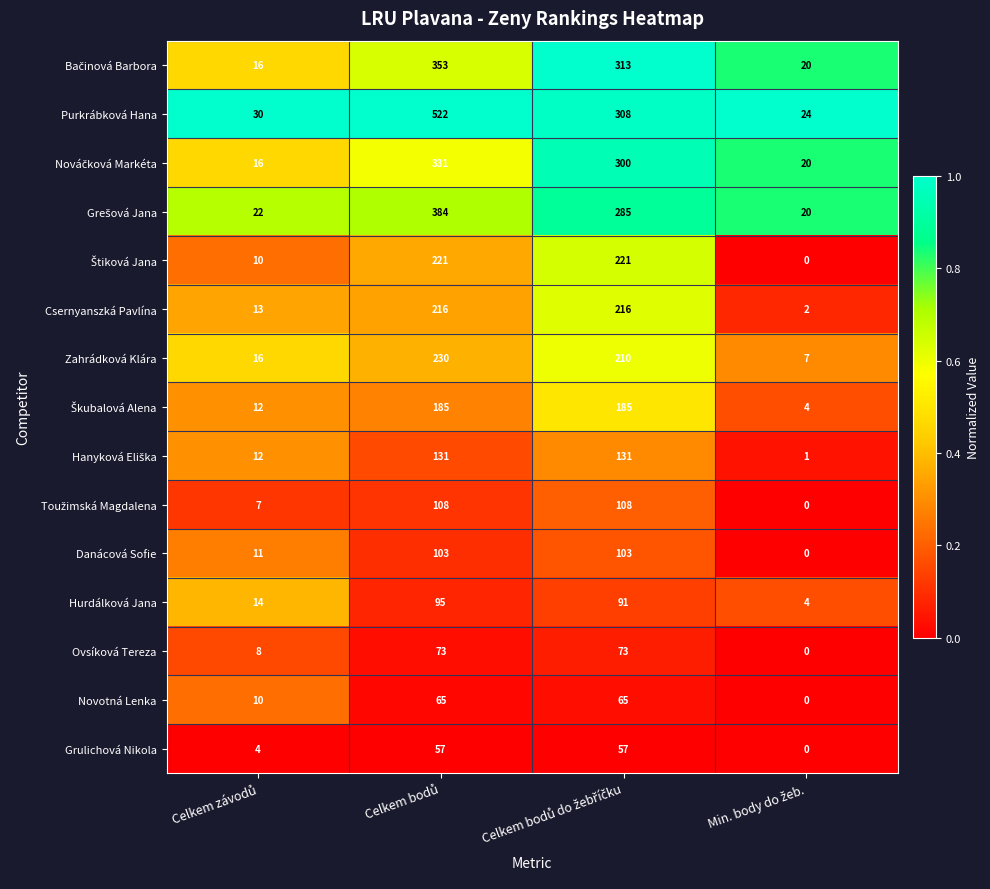

Which series has the largest total across all categories?

Purkrábková Hana